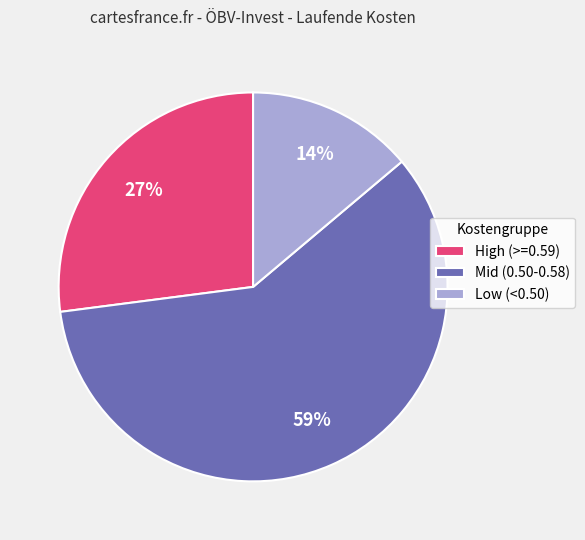

Rank the categories by value from lowest to highest.

Low (<0.50), High (>=0.59), Mid (0.50-0.58)